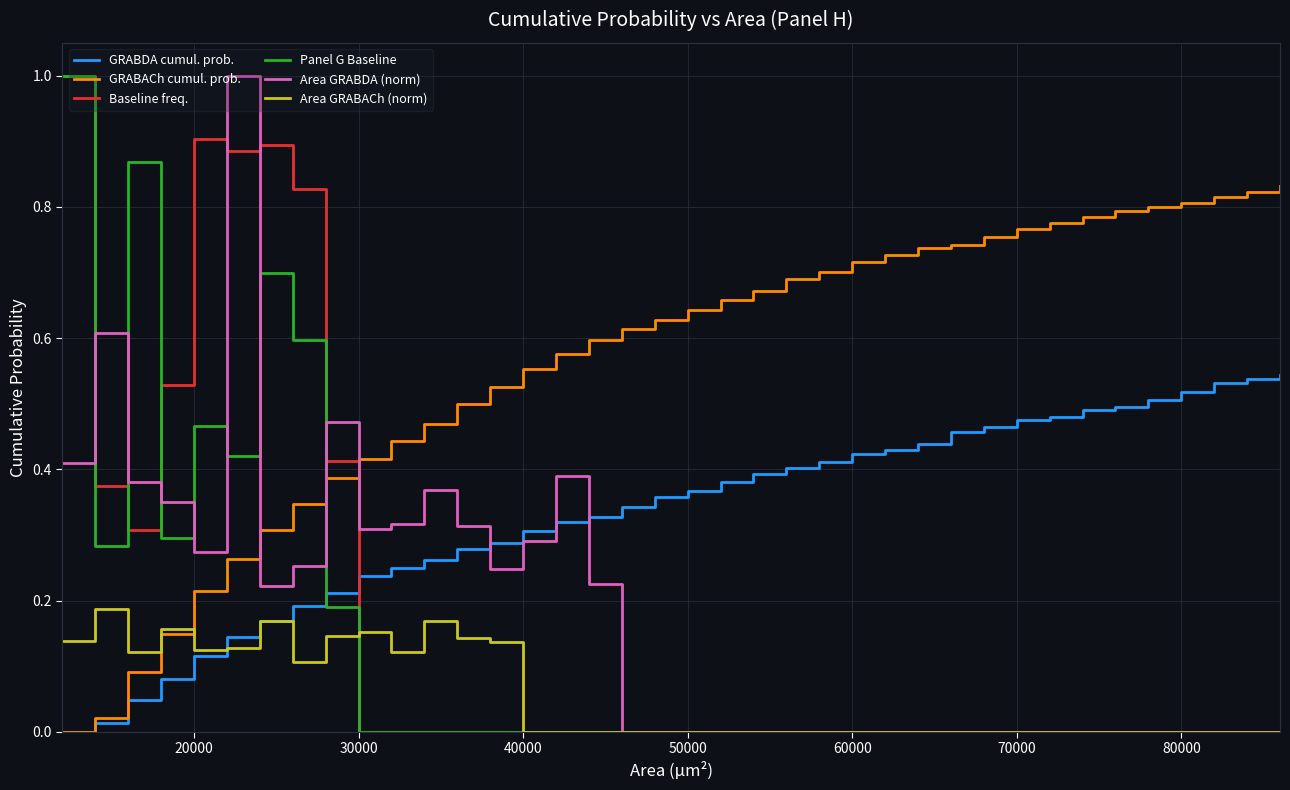

What is the greatest value displayed?

1.0